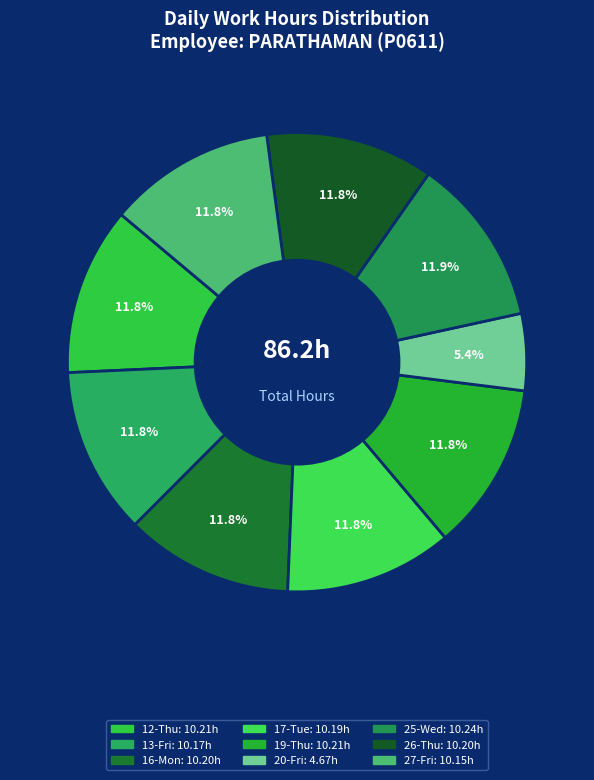

What is the ratio of the value at 16-Mon to the value at 26-Thu?

1.0